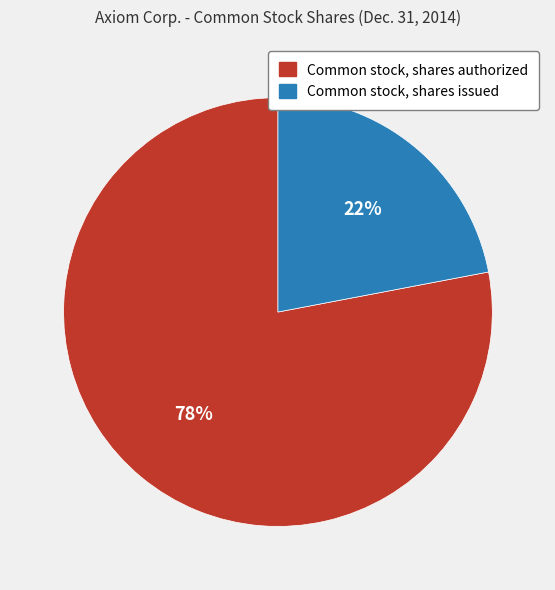

To the nearest percent, what is the average slice percentage?

50%